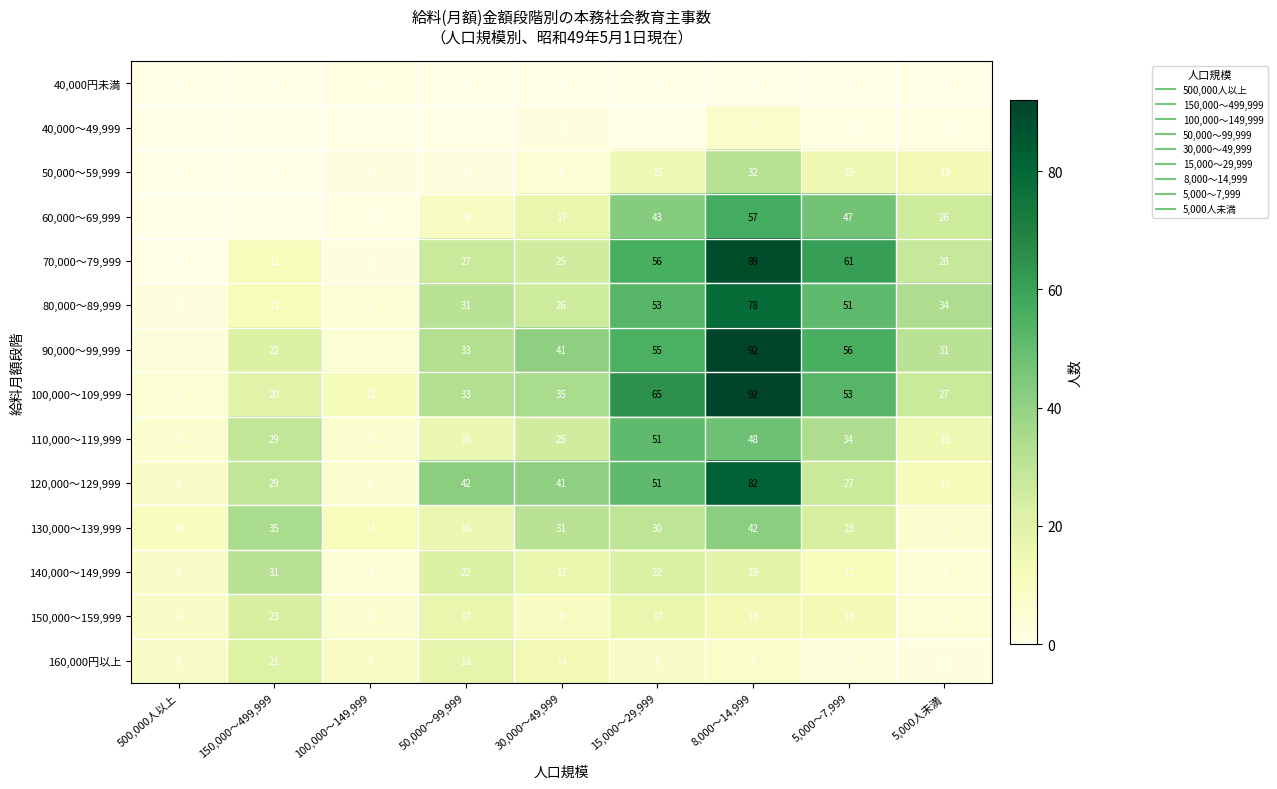

What is the greatest value displayed?

92